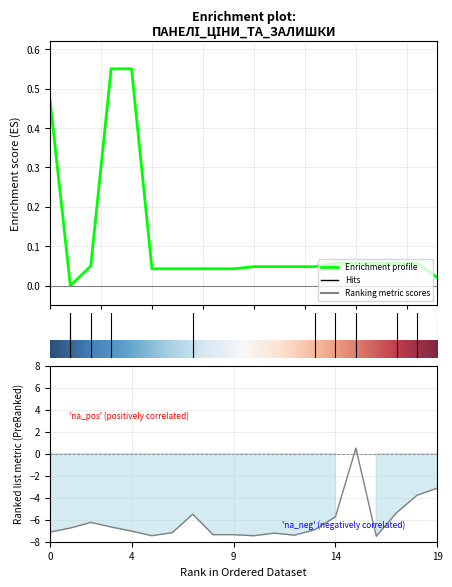

What is the minimum value shown in the chart?

-7.5